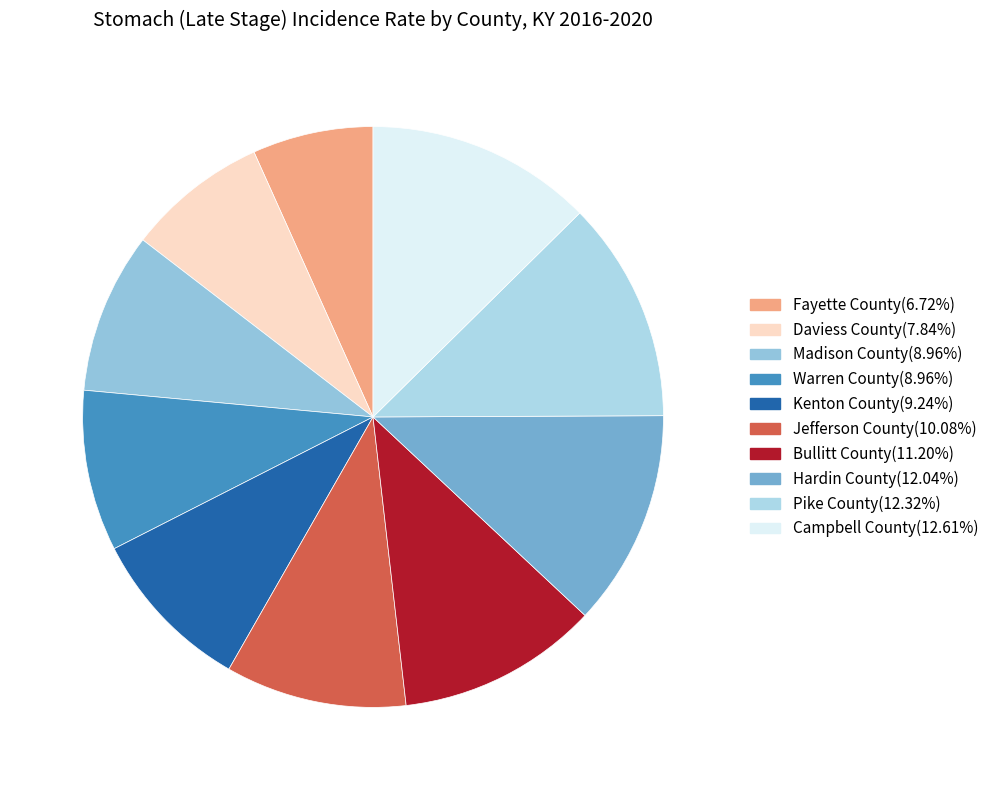

Count the number of slices in the pie.

10